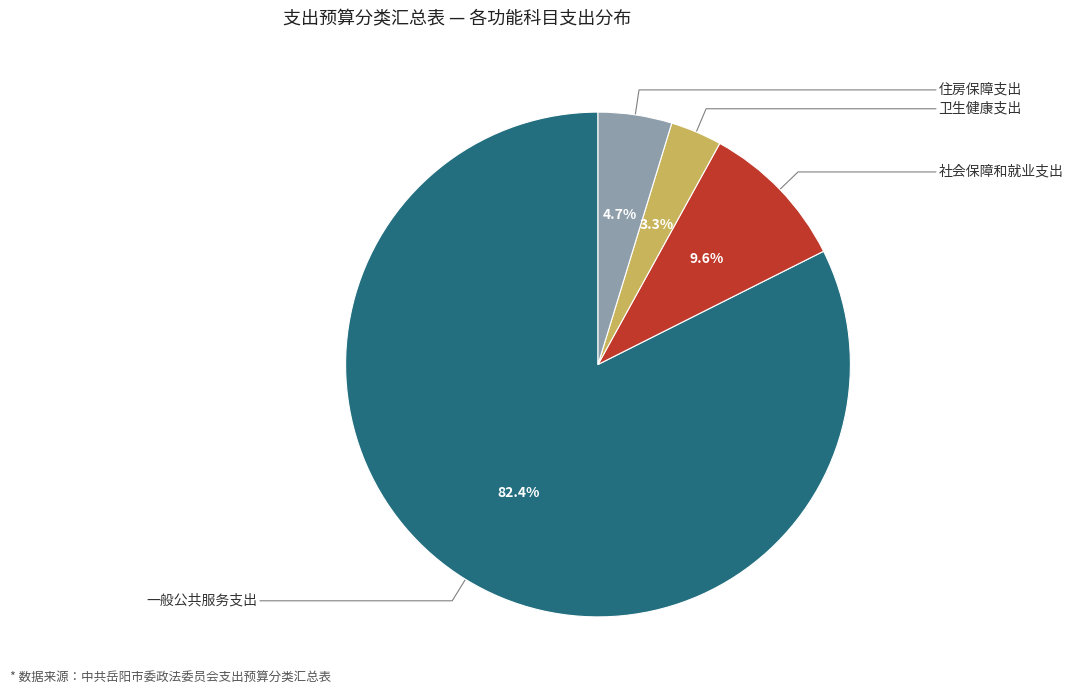

To the nearest percent, what is the combined percentage of 一般公共服务支出 and 住房保障支出?

87%